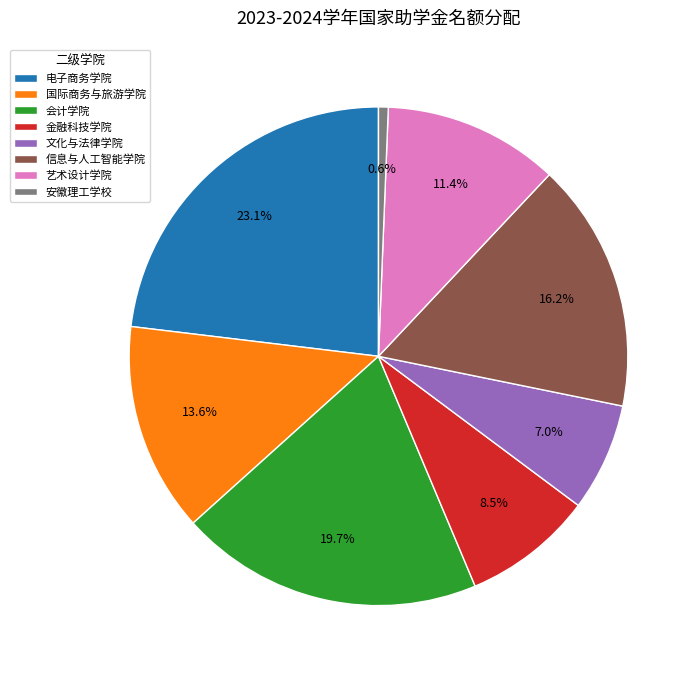

To the nearest percent, what is the average slice percentage?

12%